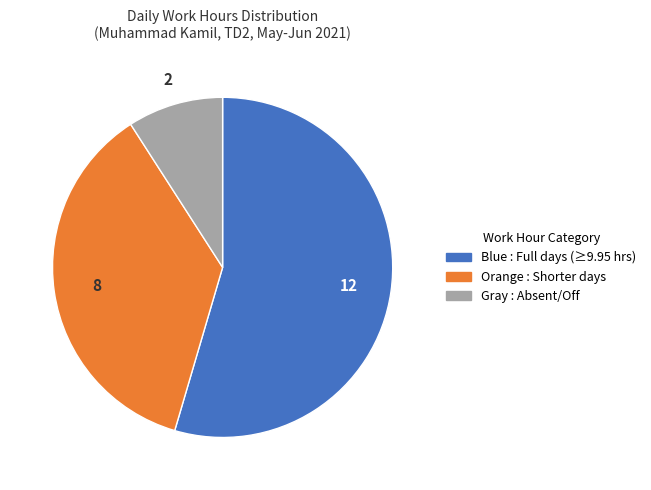

Is there any slice that represents more than half of the pie?

Yes